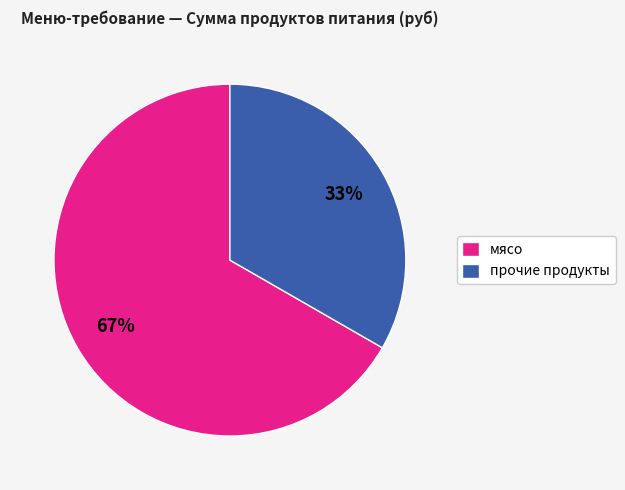

Which has a higher value, мясо or прочие продукты?

мясо